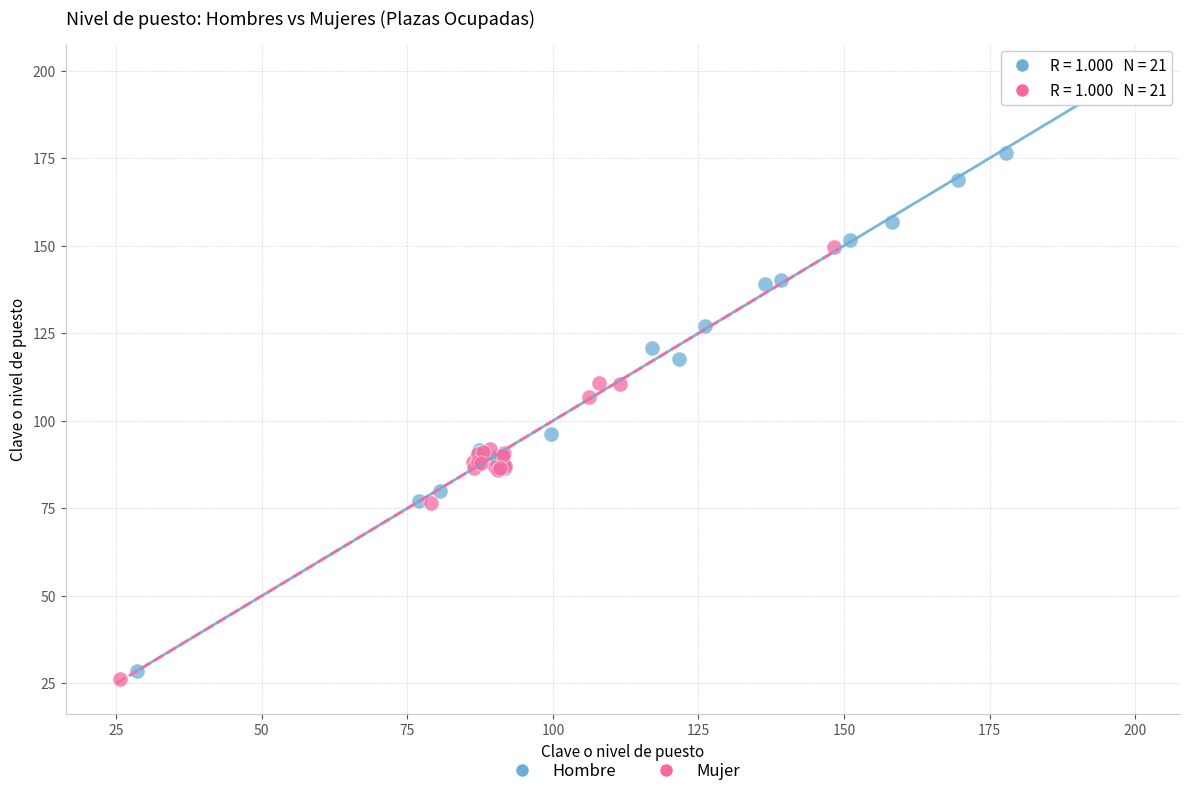

Which series has the widest spread of Y values?

Hombre